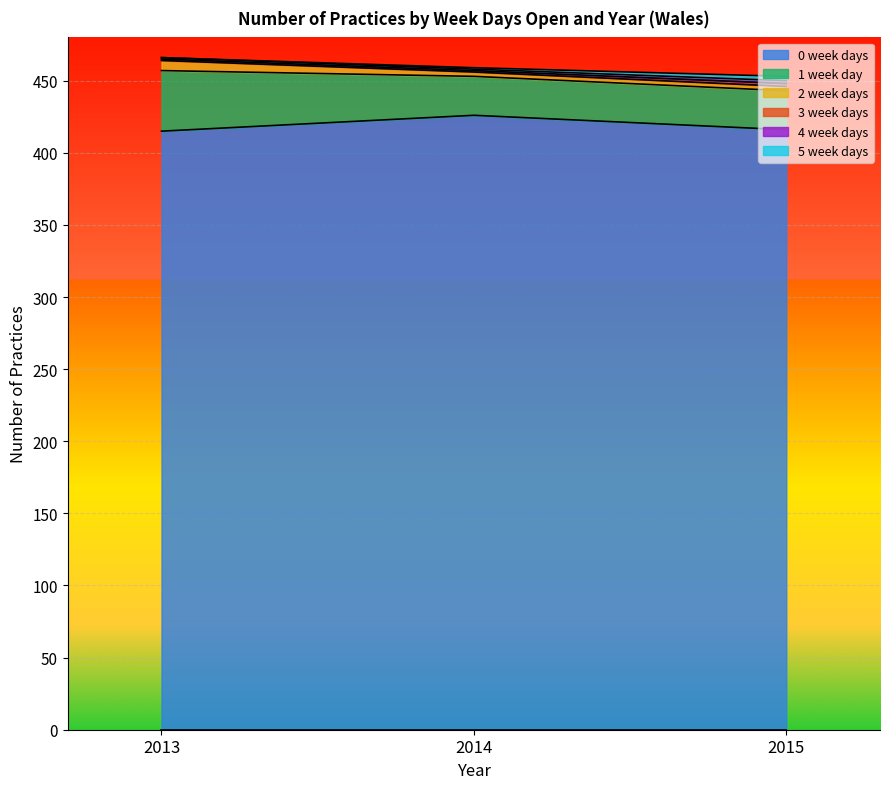

Reading right to left, what are all the values shown in this chart?

0 week days: 416	426	415
1 week day: 27	27	42
2 week days: 3	3	7
3 week days: 2	1	1
4 week days: 2	1	1
5 week days: 3	1	0